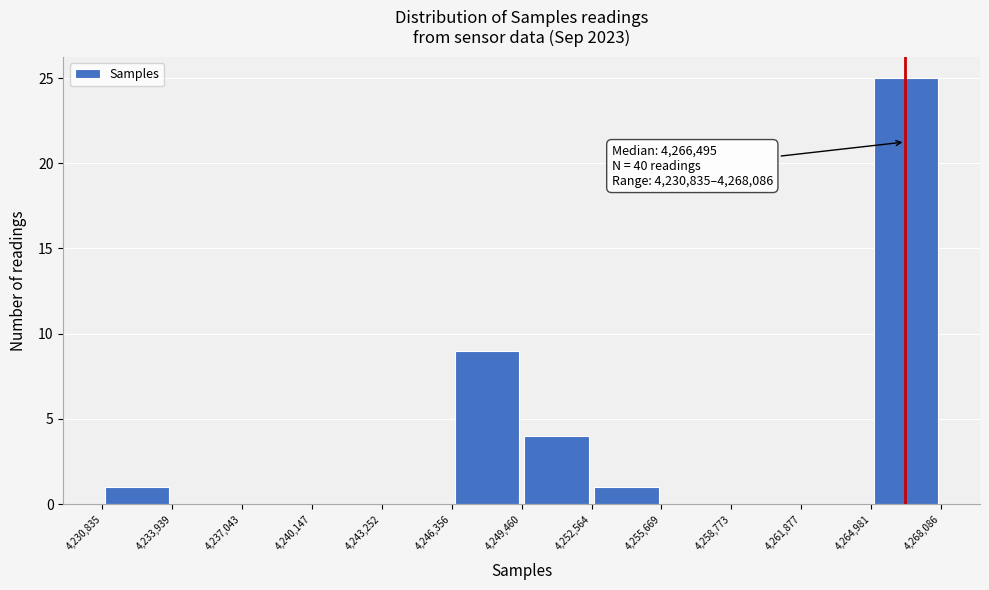

Over which range of the x-axis is the bar tallest?

4,264,981 to 4,268,086